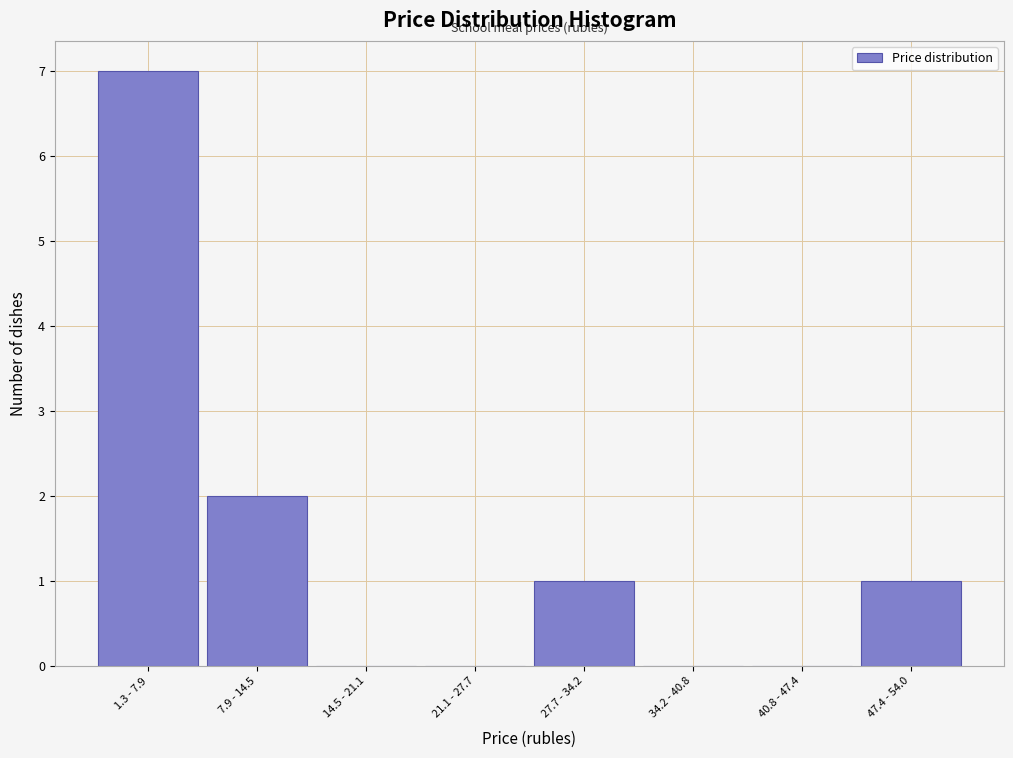

Reading right to left, transcribe all the data shown in this chart.

47.4 - 54.0=1	40.8 - 47.4=0	34.2 - 40.8=0	27.7 - 34.2=1	21.1 - 27.7=0	14.5 - 21.1=0	7.9 - 14.5=2	1.3 - 7.9=7